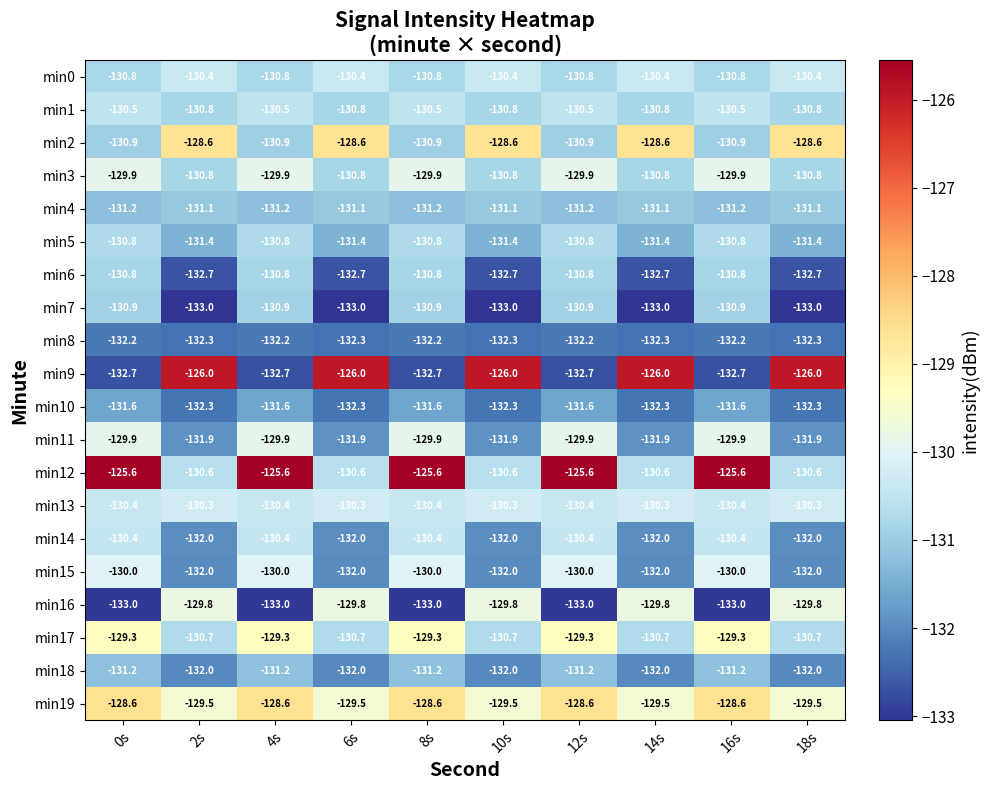

Which series has the widest spread of values?

min9